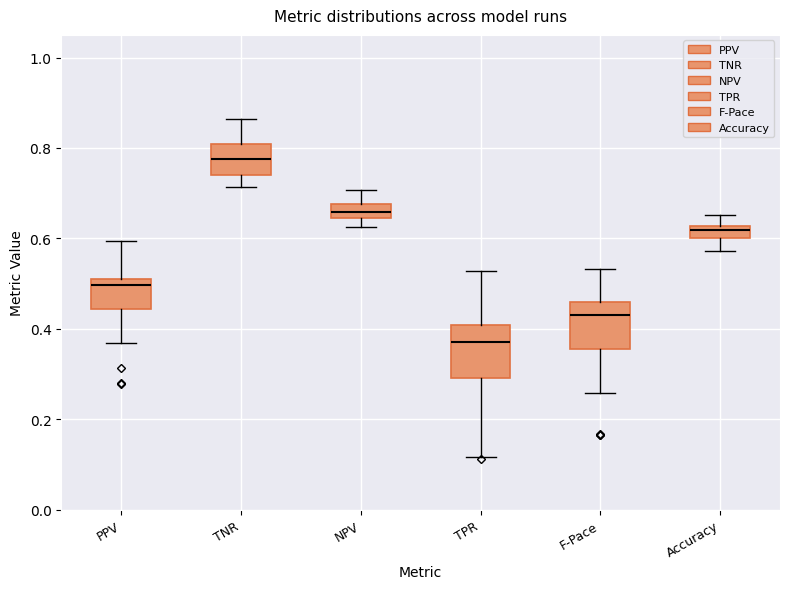

Which box has the highest median line?

TNR